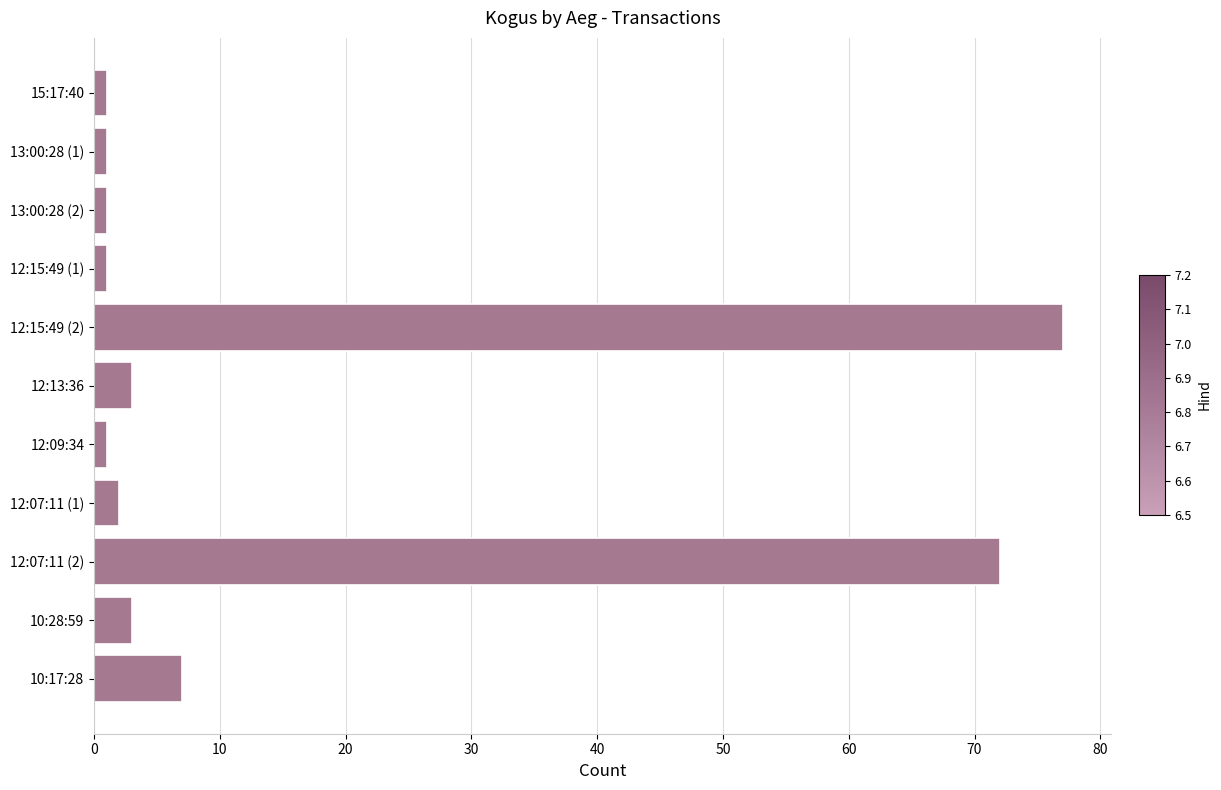

What is the minimum value shown in the chart?

1